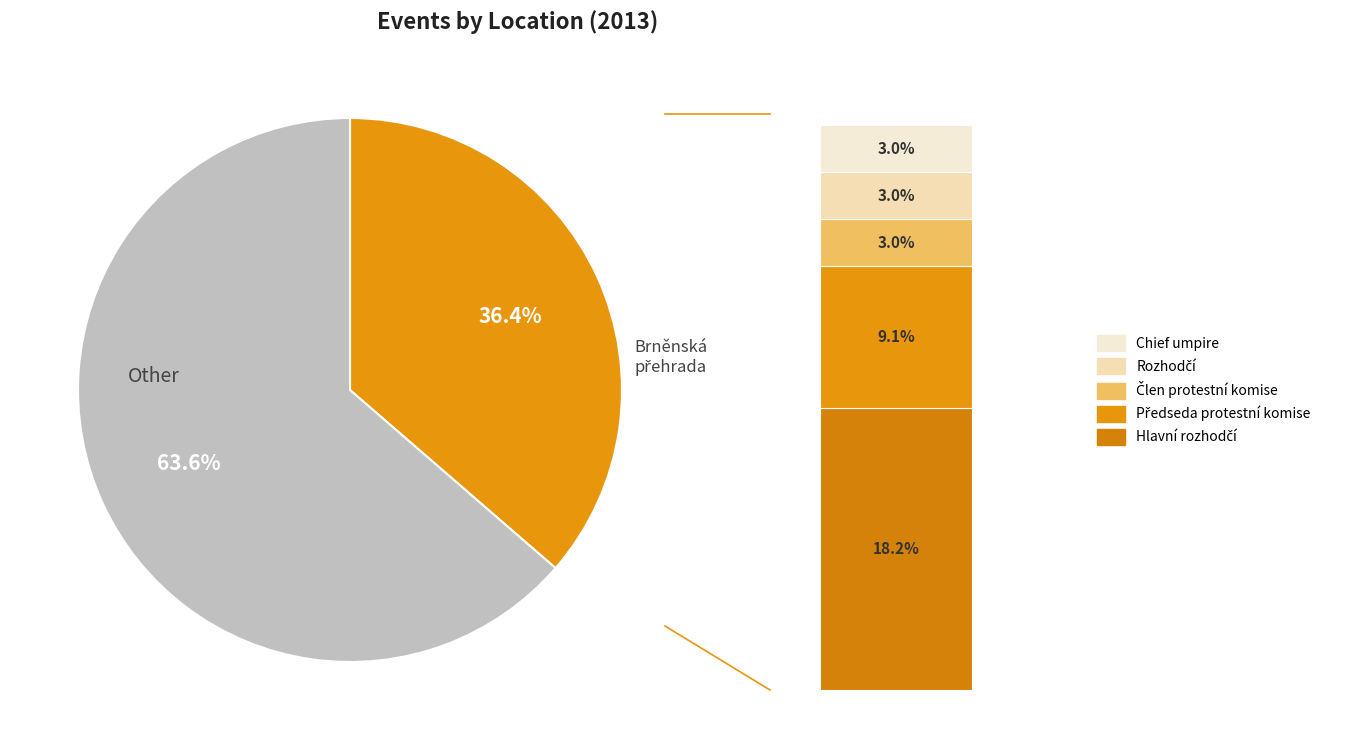

Is the sum of Lipno - Černá v Pošumaví and Pavlov - Nové Mlýny greater than half?

No